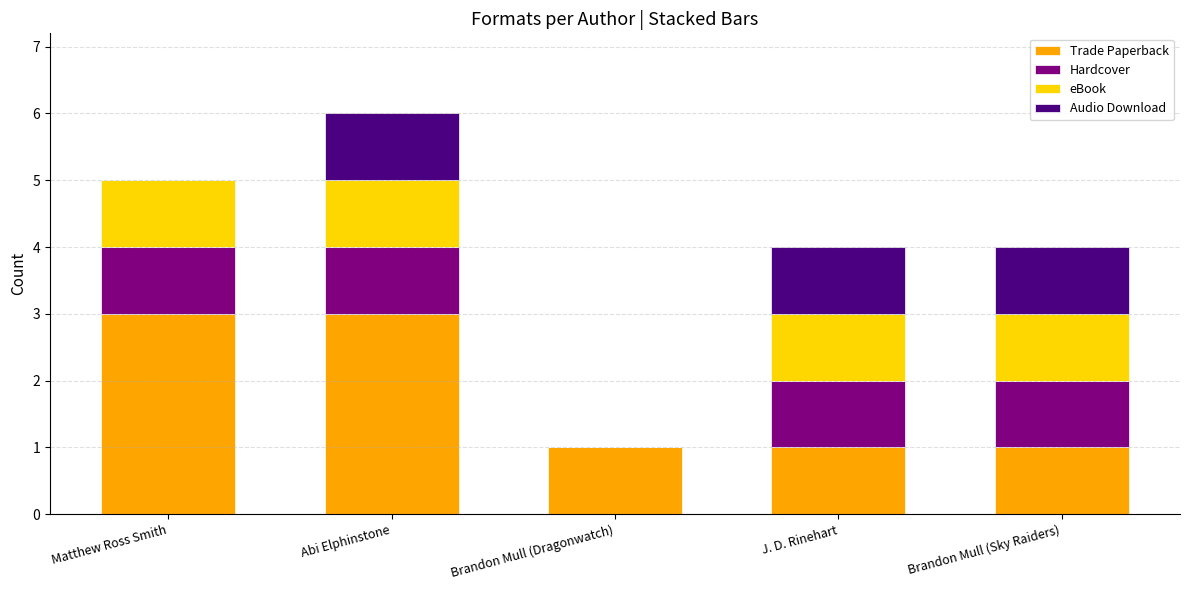

The value of Trade Paperback at J. D. Rinehart is 2. True or false?

False